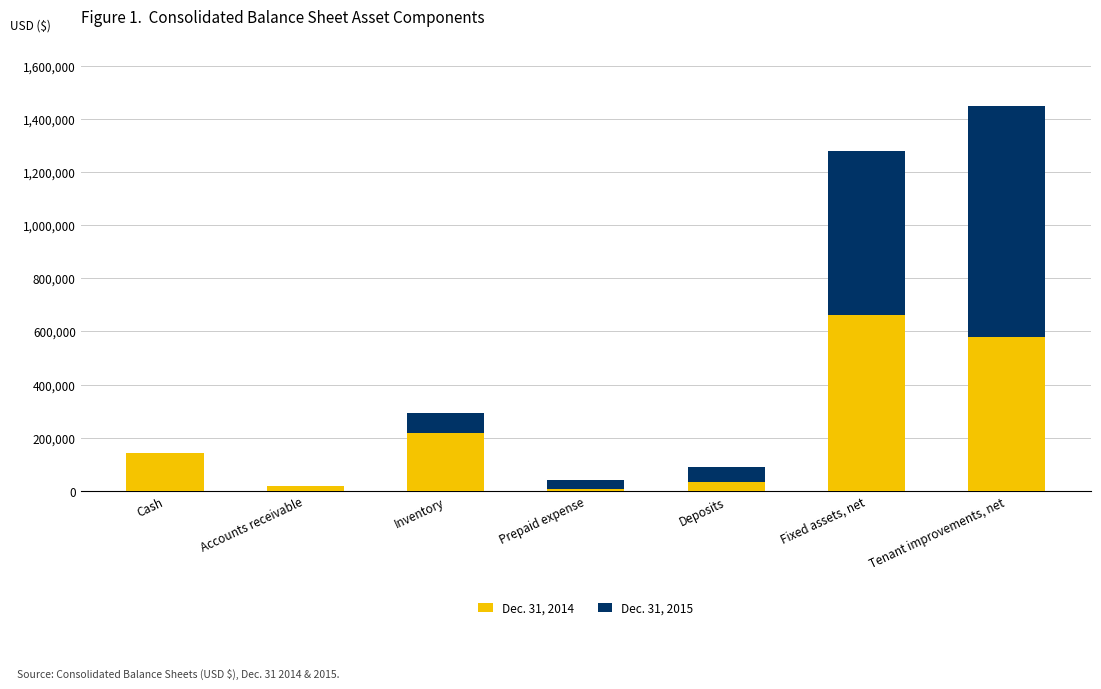

True or false: Dec. 31, 2014 has a value of 217109 at Inventory.

True